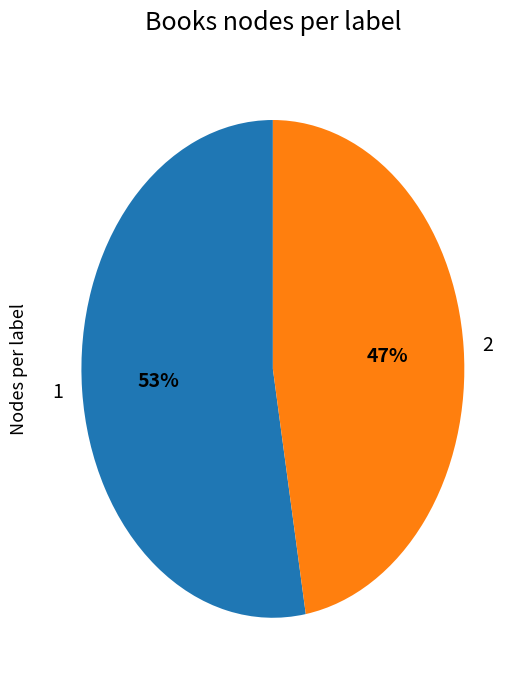

Is it true that 1 is 41% of the pie?

False